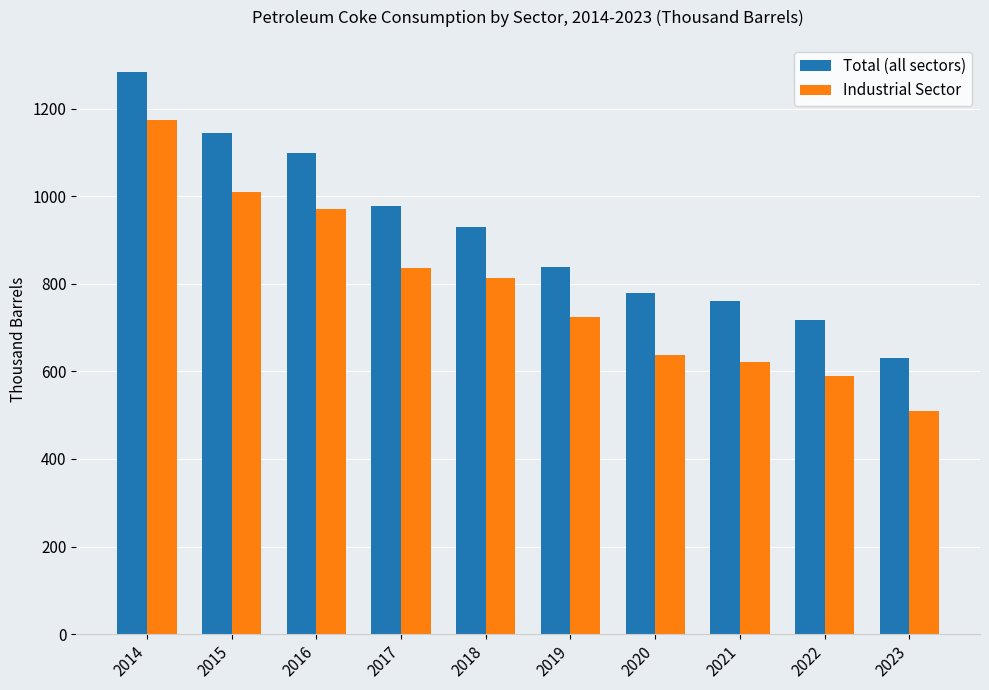

What is the greatest value displayed?

1283